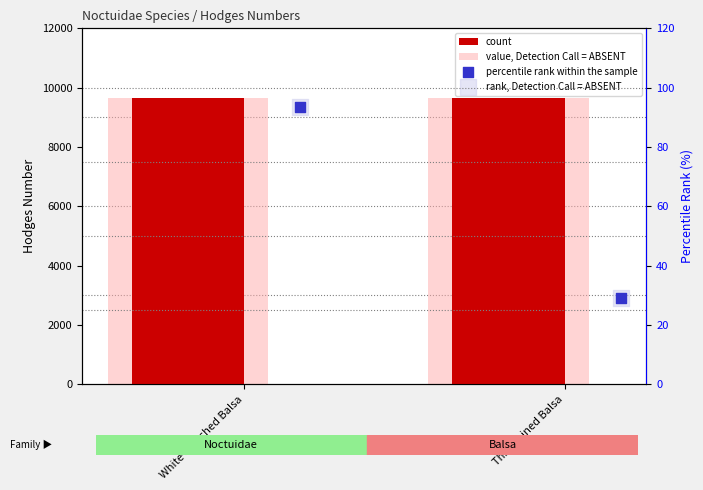

Which series has the largest total across all categories?

count